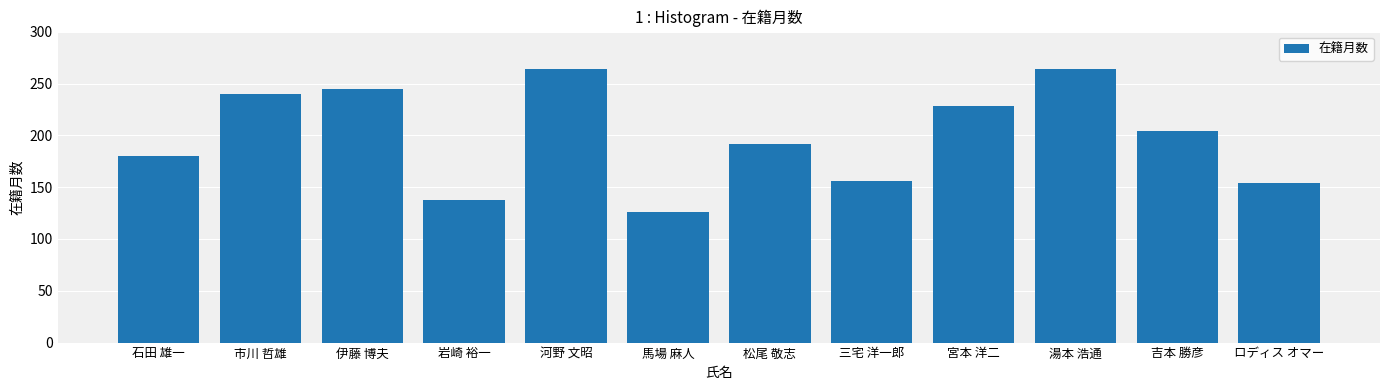

At which category does the chart reach its minimum across all series?

馬場 麻人